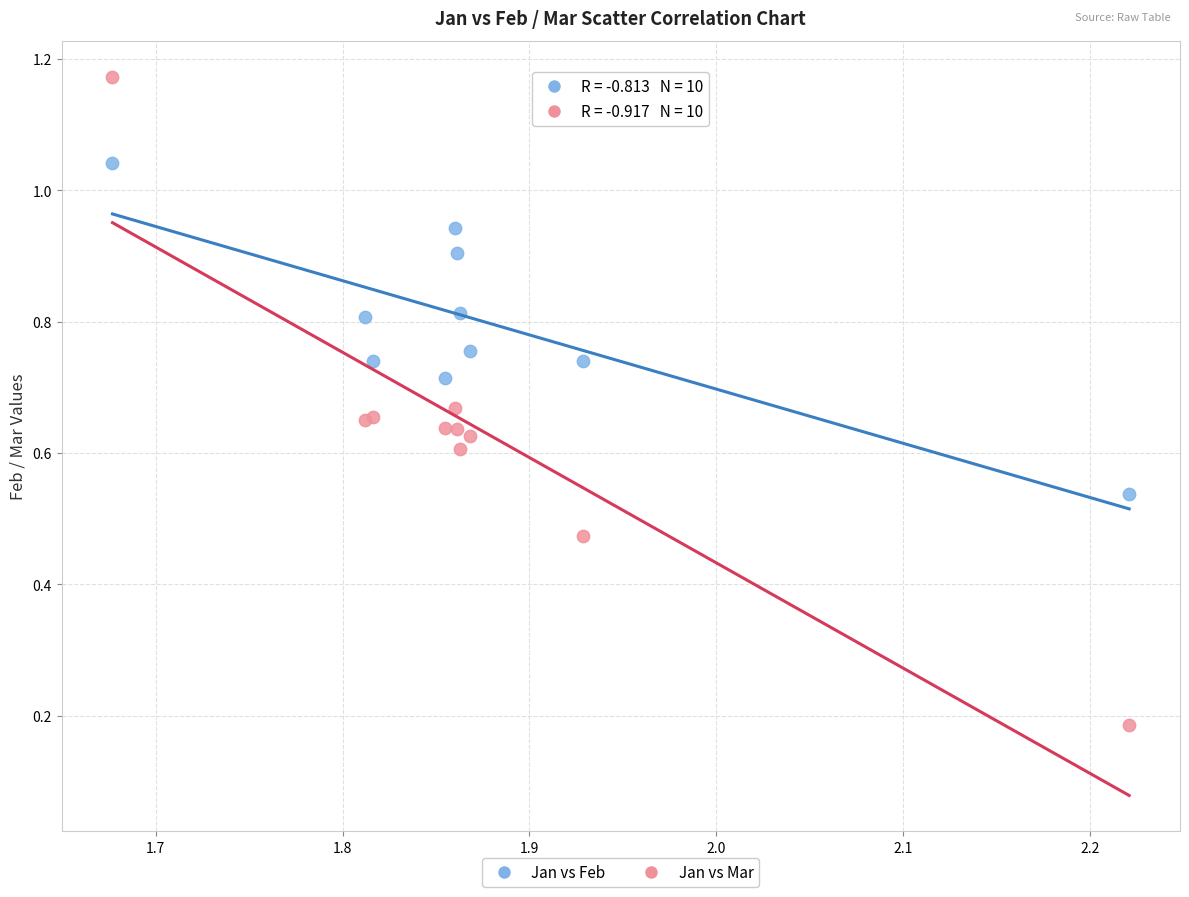

Which series contains the highest Y value?

Jan vs Mar